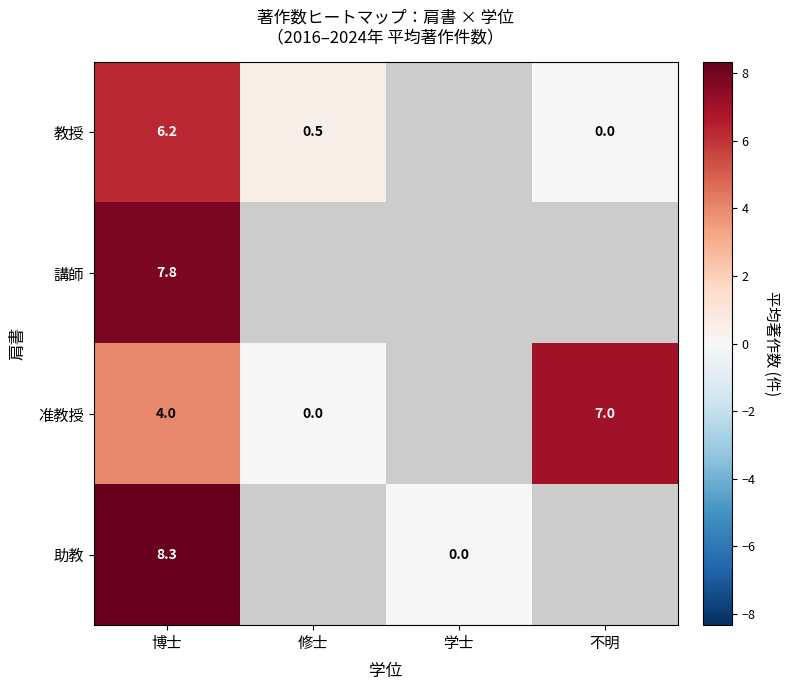

Rank the series at 博士 from highest to lowest value.

助教, 講師, 教授, 准教授